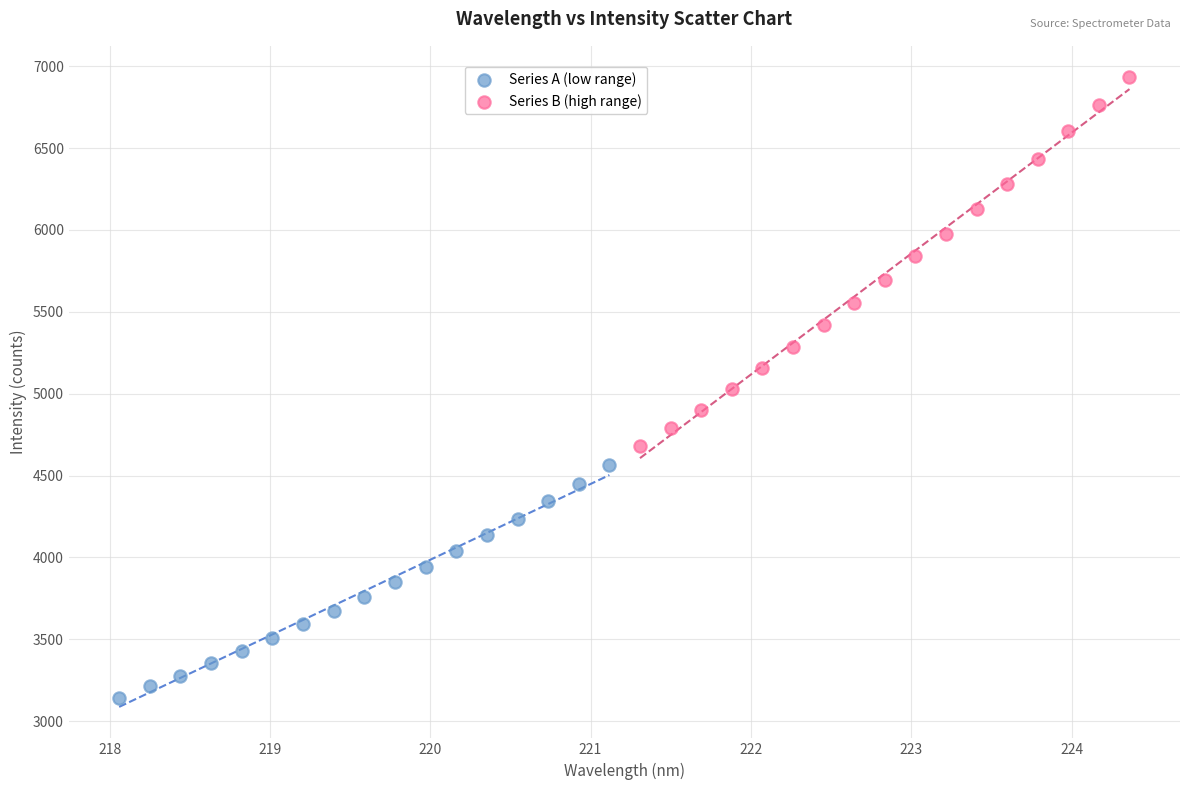

Which series has the largest Y range (max minus min)?

Series B (high range)